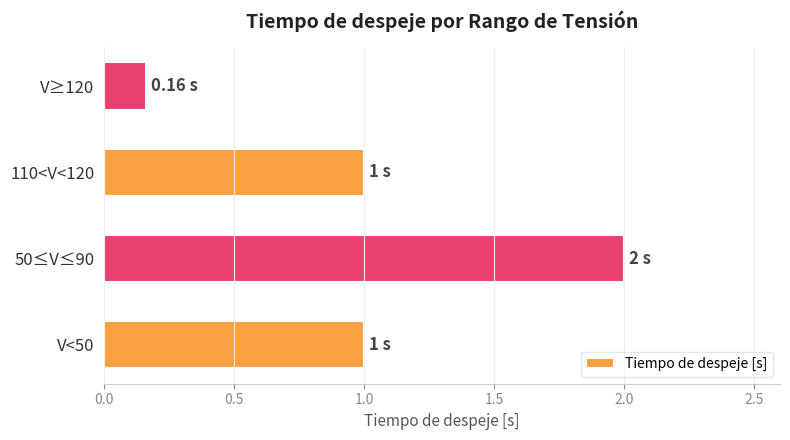

What is the difference between the maximum and minimum values?

1.8